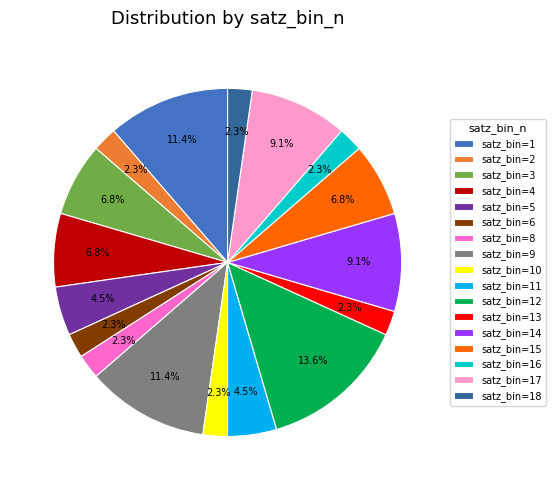

What portion of the pie excludes satz_bin=8?

97.7%